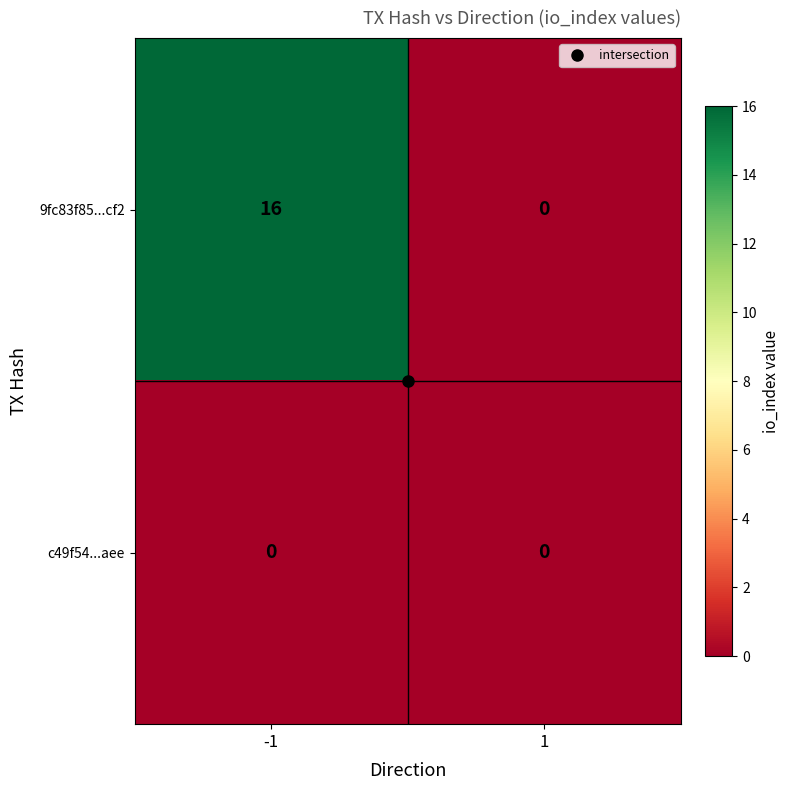

Which series has the largest range (max minus min)?

9fc83f85...cf2